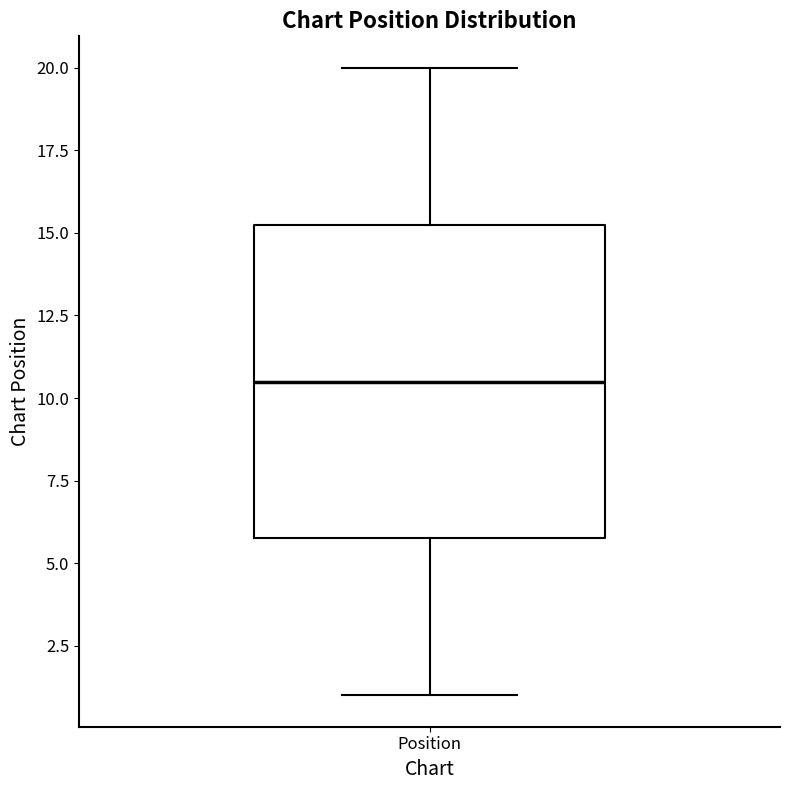

Read this box plot against the y-axis: the position of the median line, the range covered by the box, and the ends of both whiskers. The values are not printed on the chart, so give them approximately, as read against the axis.

median 10.5, box 6.0 to 15.5, whiskers 1.0 to 20.0